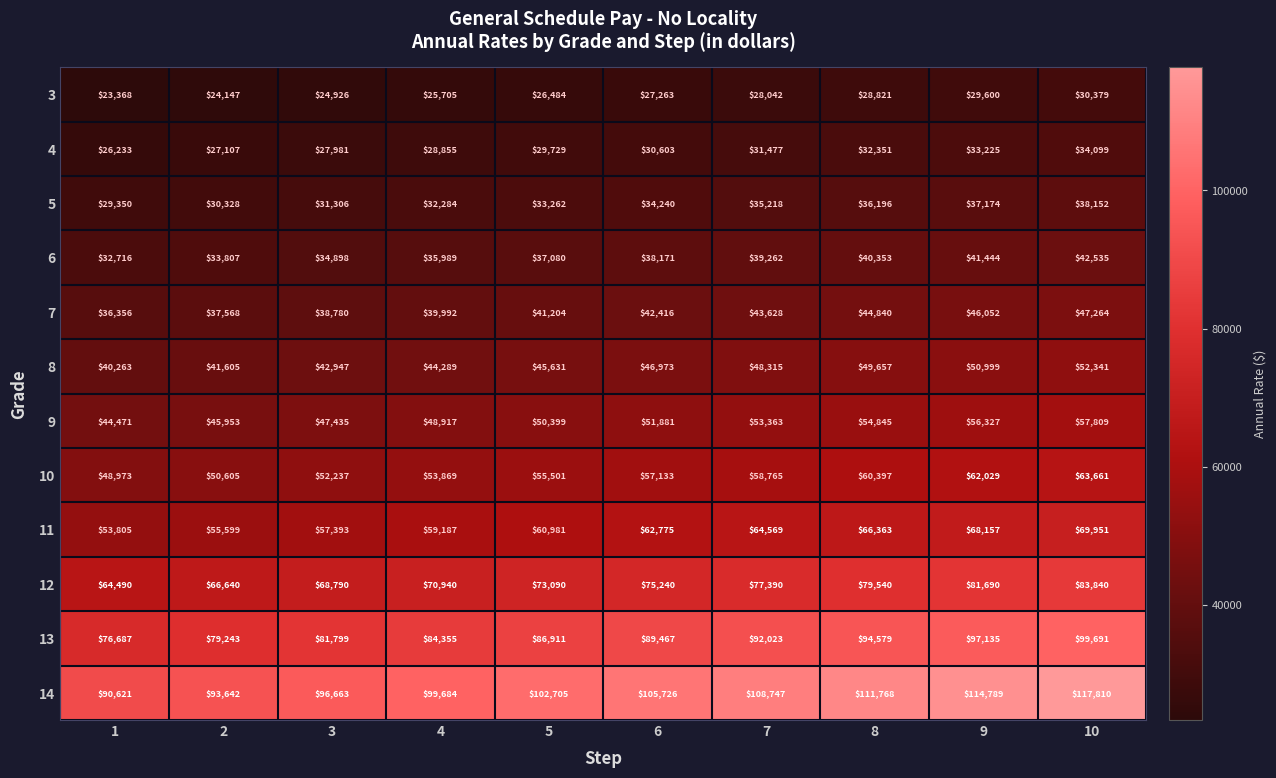

Between 1 and 10, which series saw the biggest shift?

14